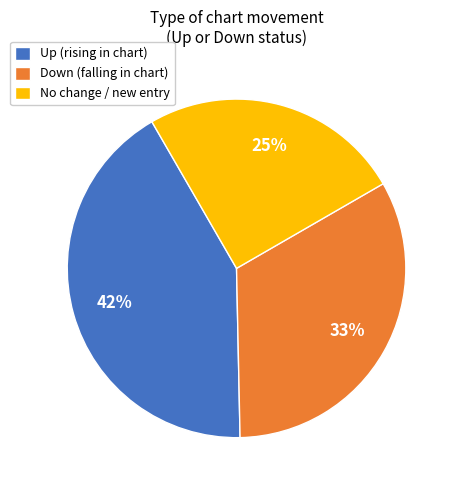

Is it true that Down (falling in chart) is 33% of the pie?

True